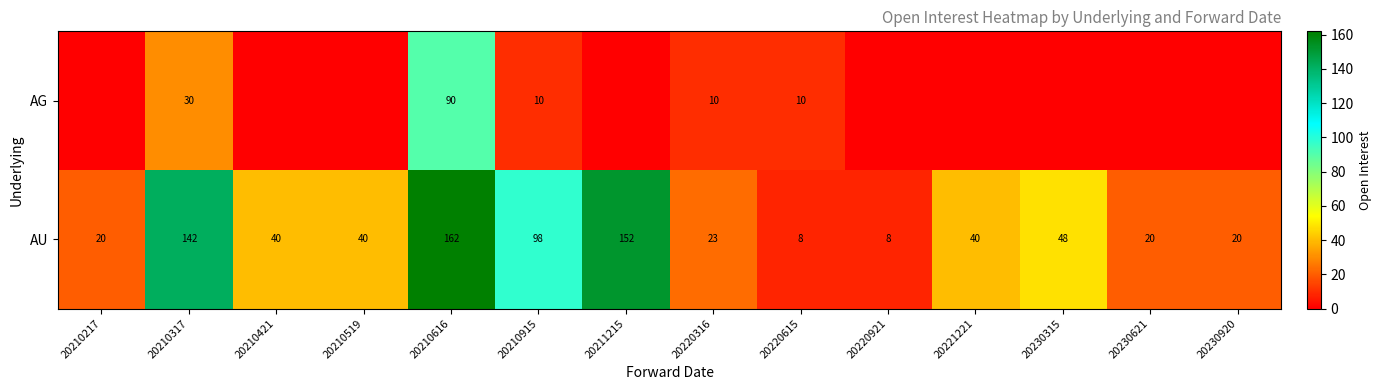

Rank the series at 20220615 from lowest to highest value.

AU, AG